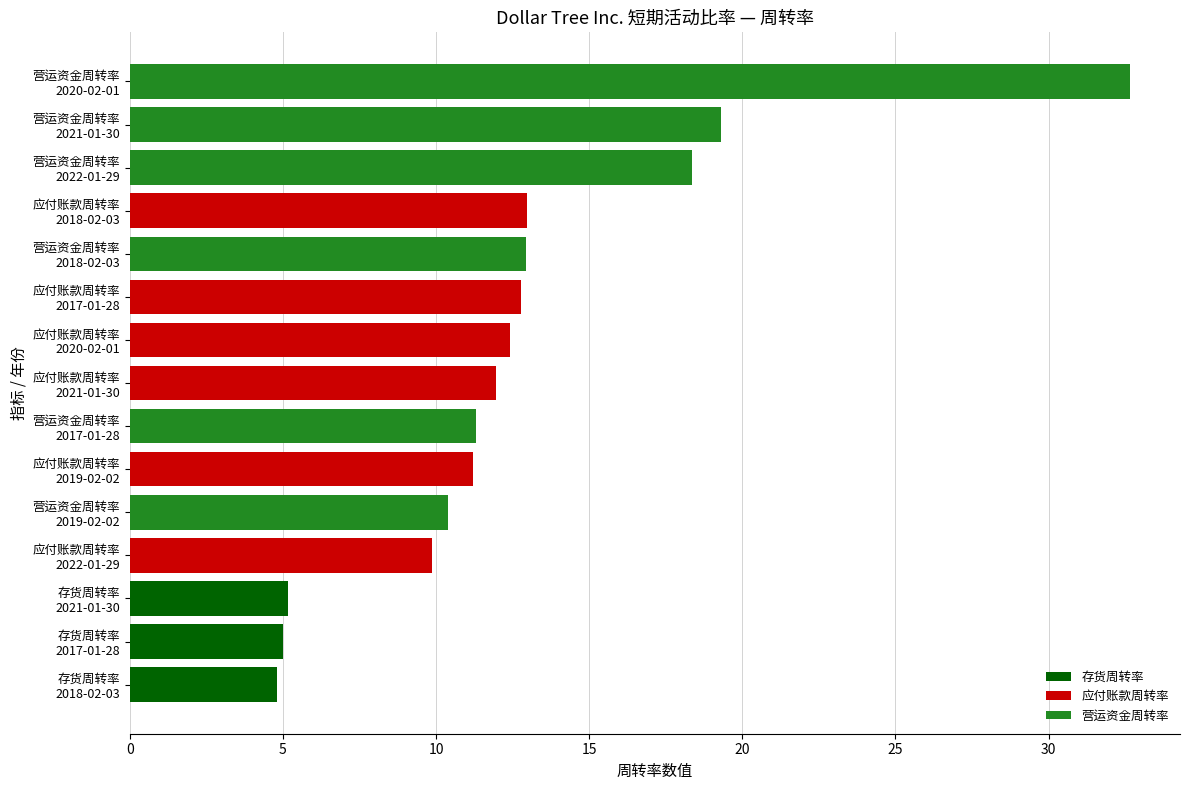

What is the sum of all values?

191.2